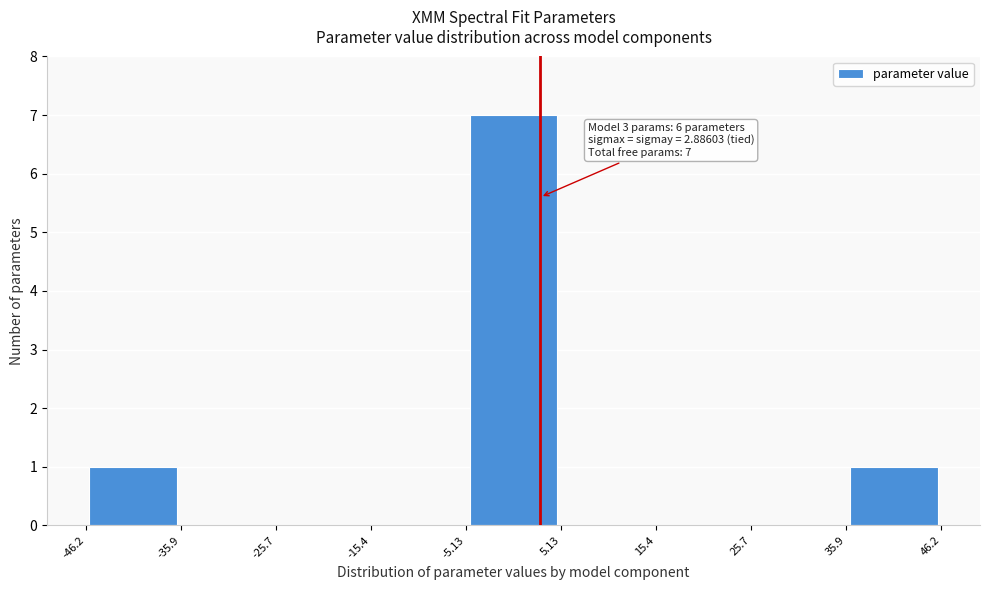

Over which range of the x-axis is the bar tallest?

-5.13 to 5.13